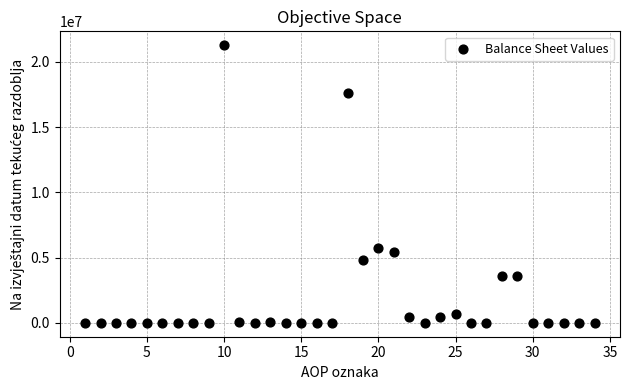

What Y value in the scatter plot is closest to 10642444?

5704463